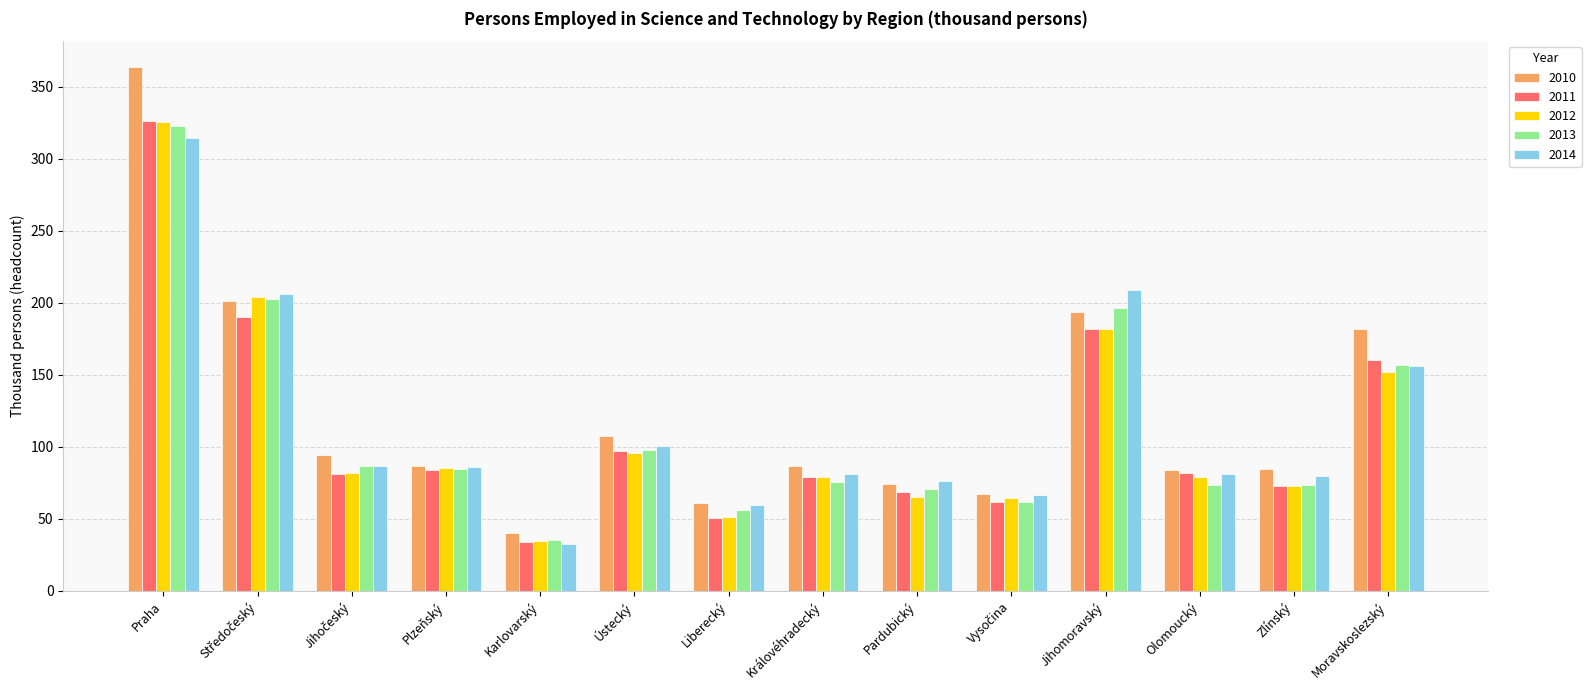

Read the 2012 value at Jihomoravský.

181.7